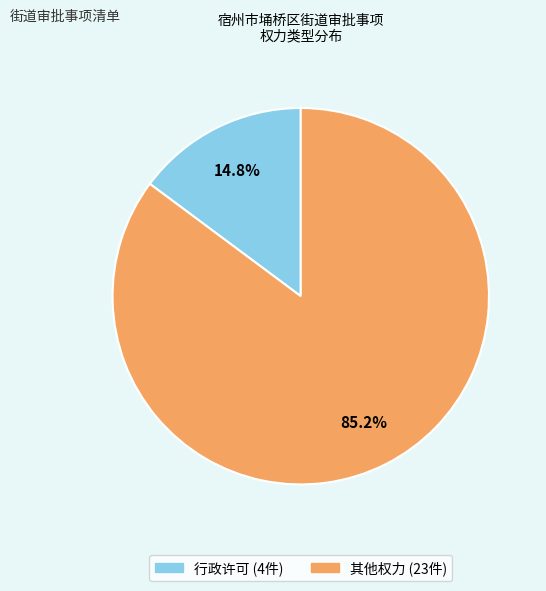

Approximately how many times larger is the value at 行政许可 compared to 其他权力?

0.2